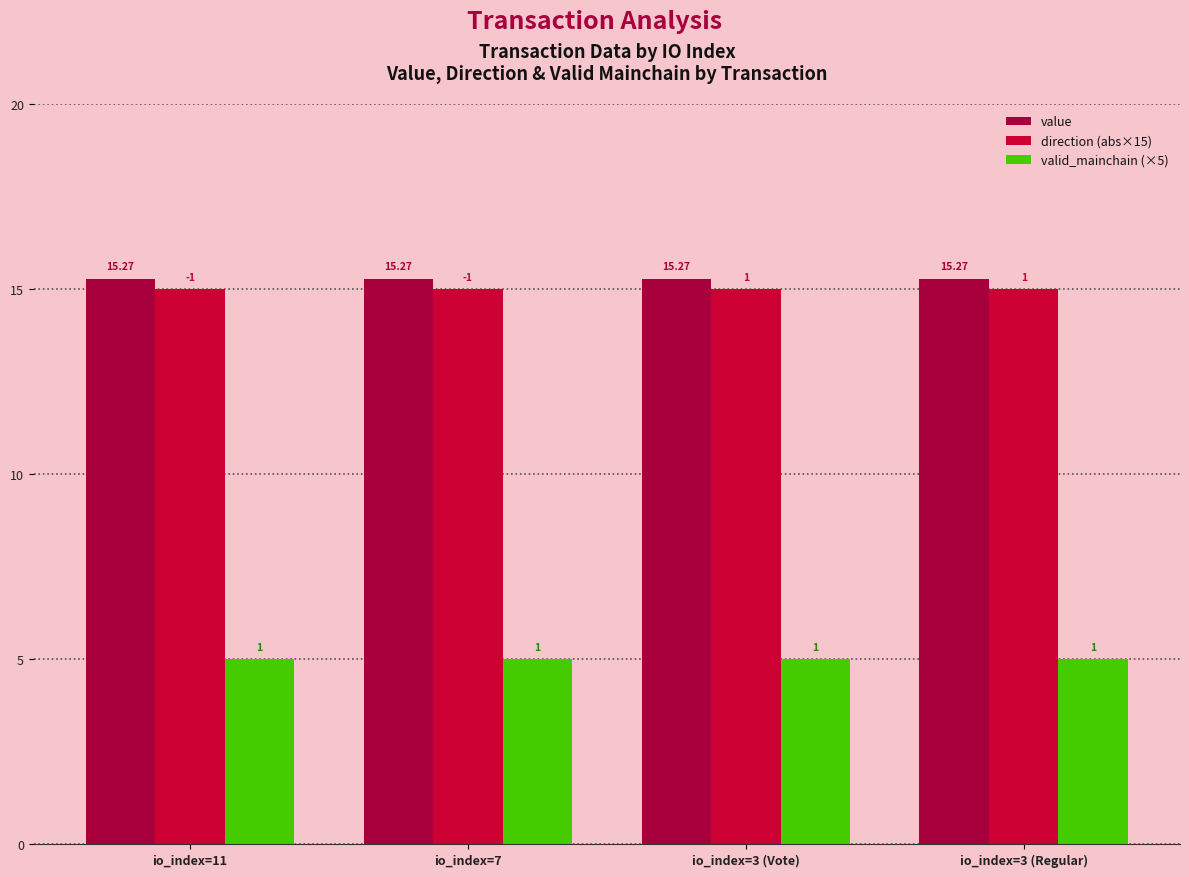

How many bars are there in total?

12